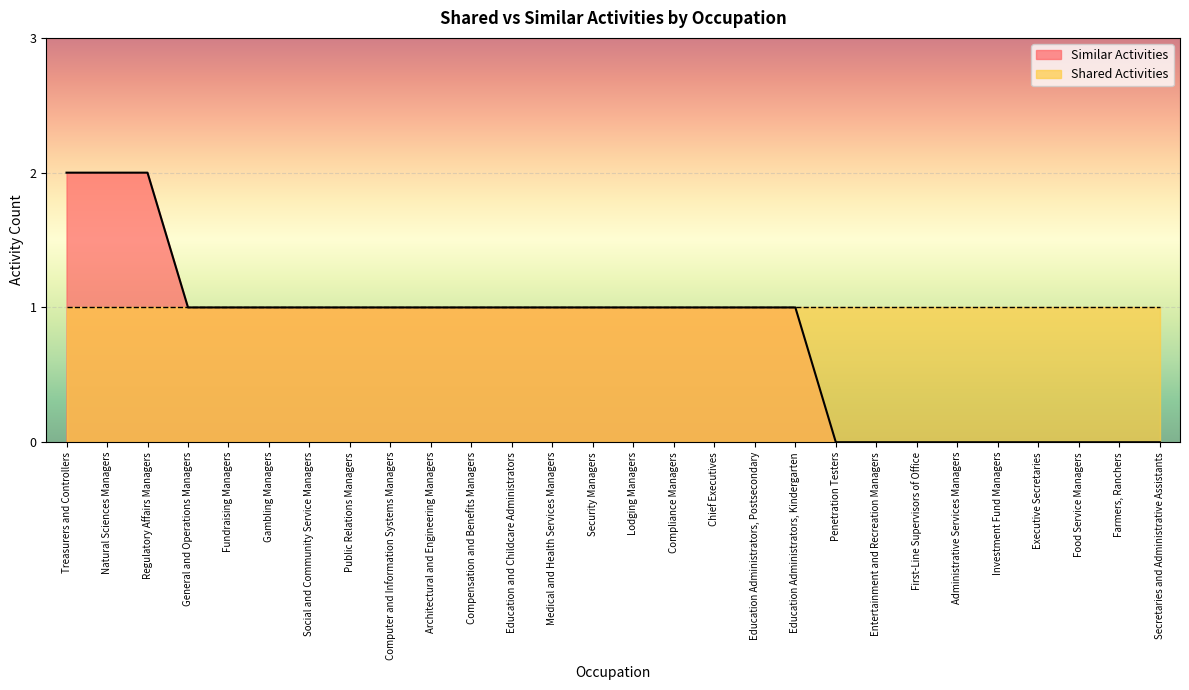

What is the value of the 5th point from the left?

1